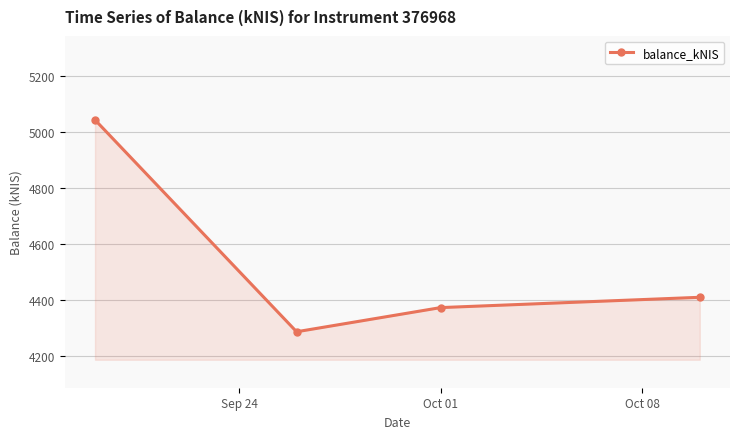

How many series are shown in this chart?

1